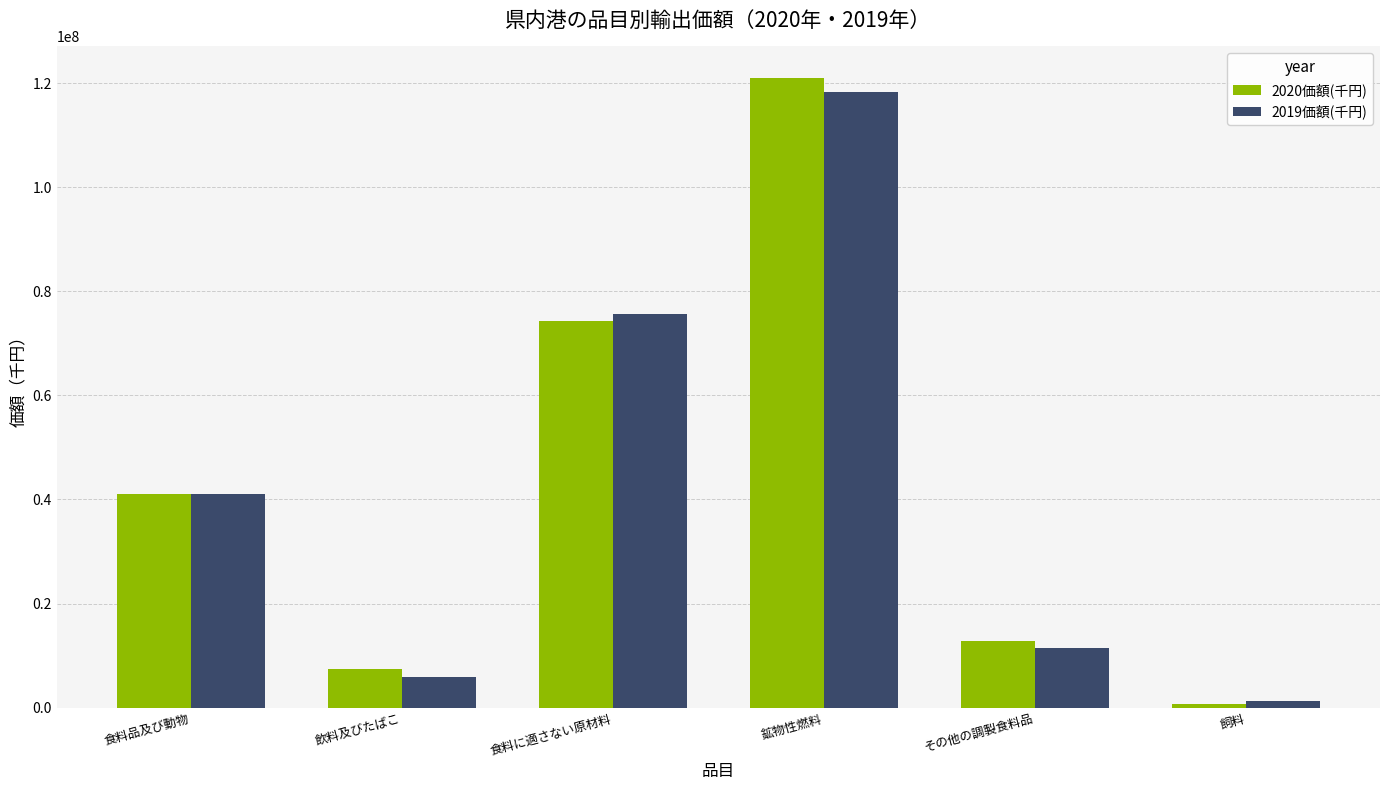

At how many categories does at least one series exceed 77961814?

1